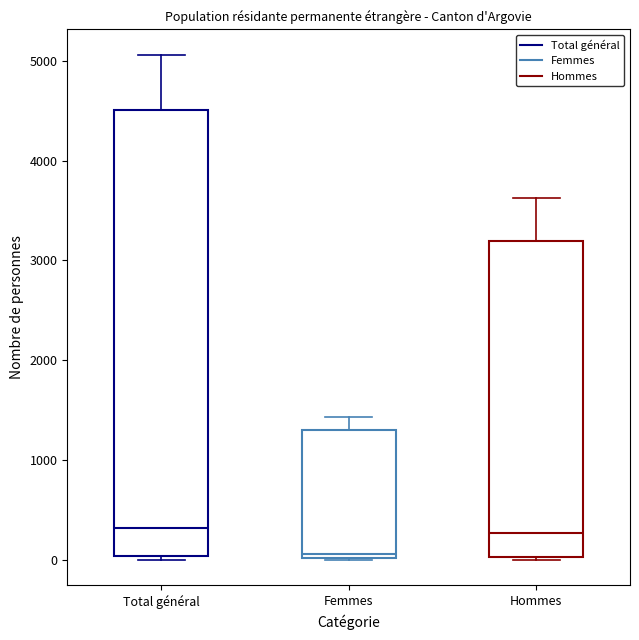

Reading left to right, read every box against the y-axis: the position of its median line, the range the box covers, and the ends of its whiskers. The values are not printed on the chart, so give them approximately, as read against the axis.

Total général: median 300, box 0 to 4500, whiskers 0 (just below the box's lower edge) to 5100
Femmes: median 100, box 0 to 1300, whiskers 0 to 1400
Hommes: median 300, box 0 to 3200, whiskers 0 to 3600